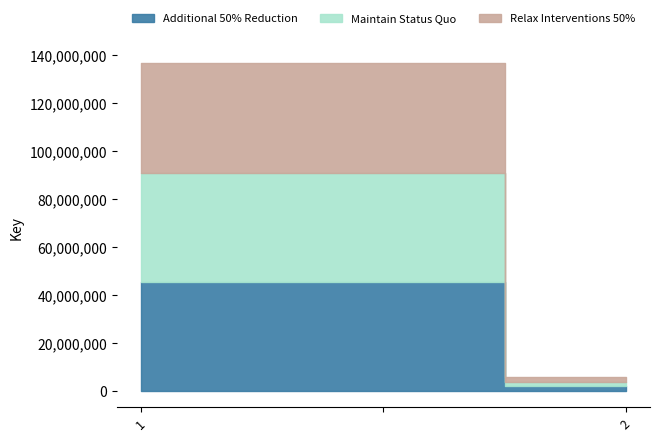

What is the label of the 1st point from the right?

2